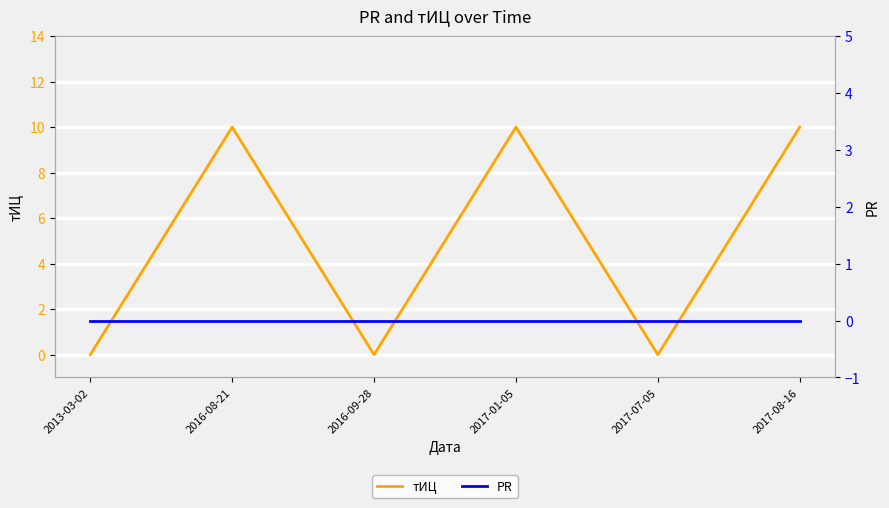

What is the approximate value of тИЦ at 2017-01-05?

10